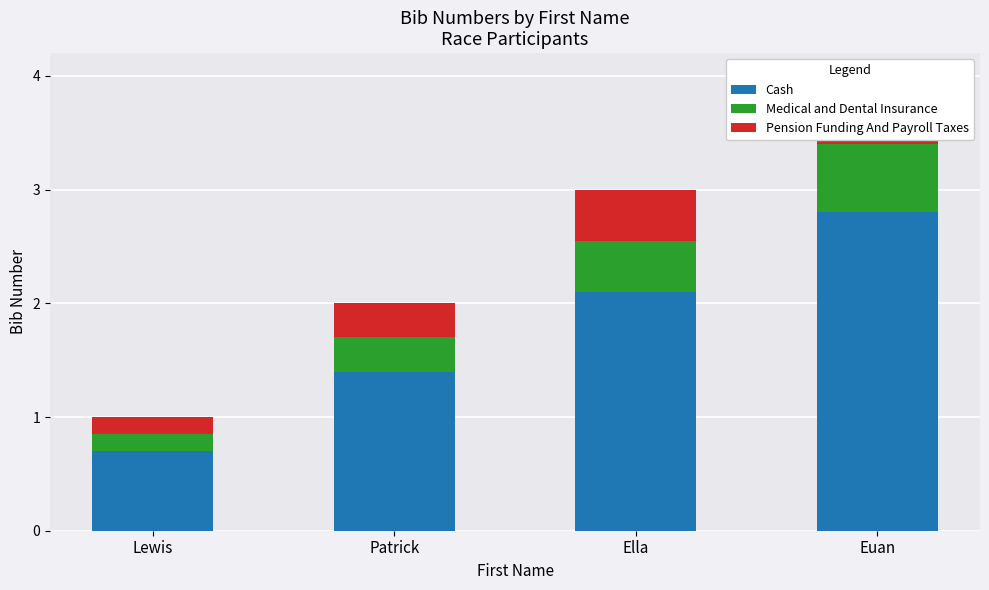

Reading left to right, list all the values displayed in this chart.

Cash: 0.7	1.4	2.1	2.8
Medical and Dental Insurance: 0.2	0.3	0.4	0.6
Pension Funding And Payroll Taxes: 0.2	0.3	0.4	0.6